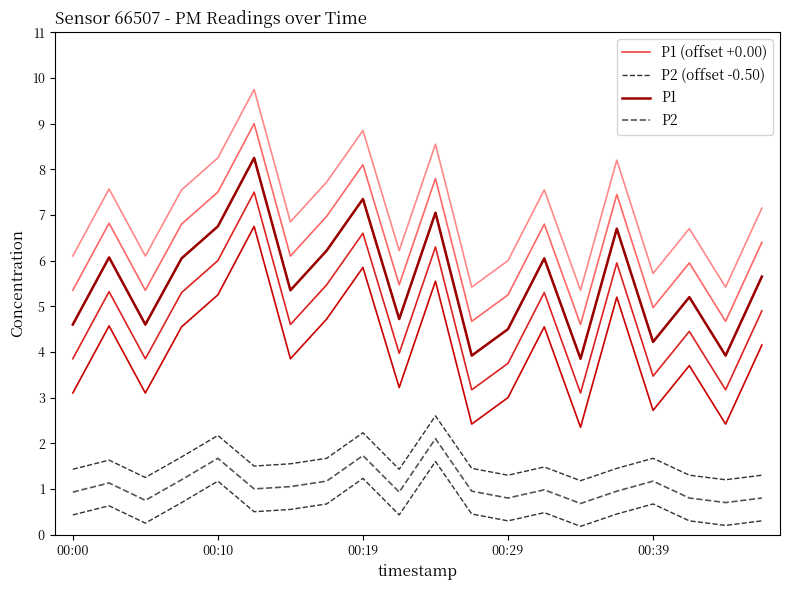

At how many categories does at least one series exceed 2?

20